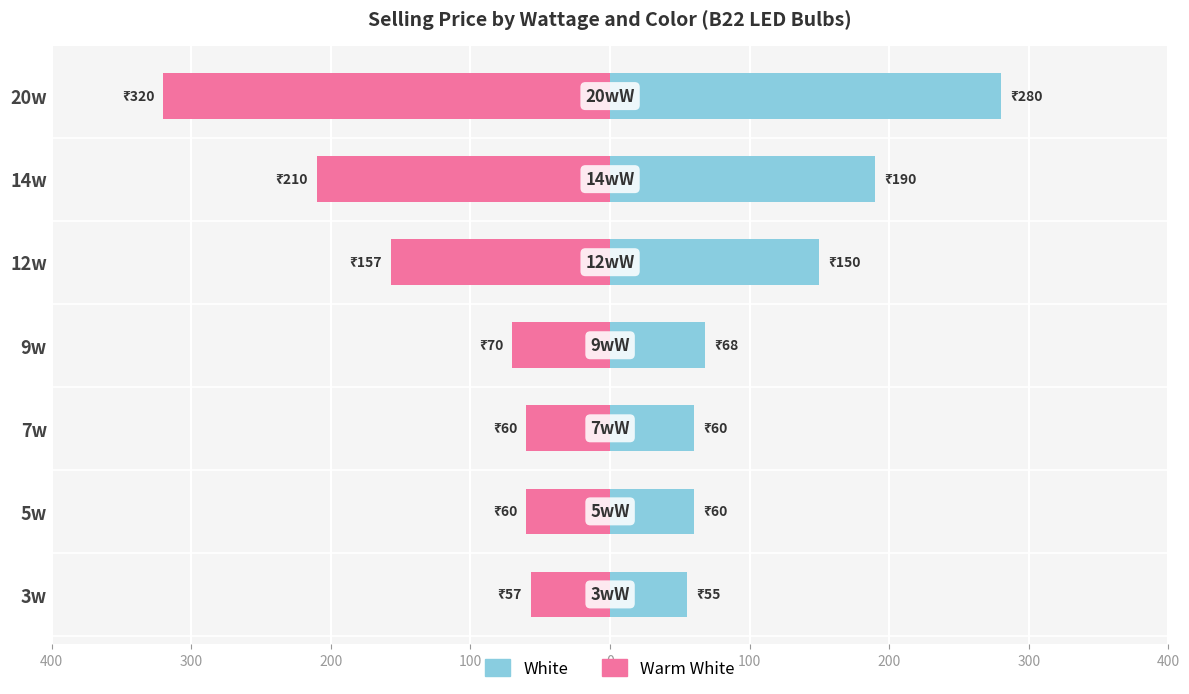

Between 7w and 20w, which is larger?

20w